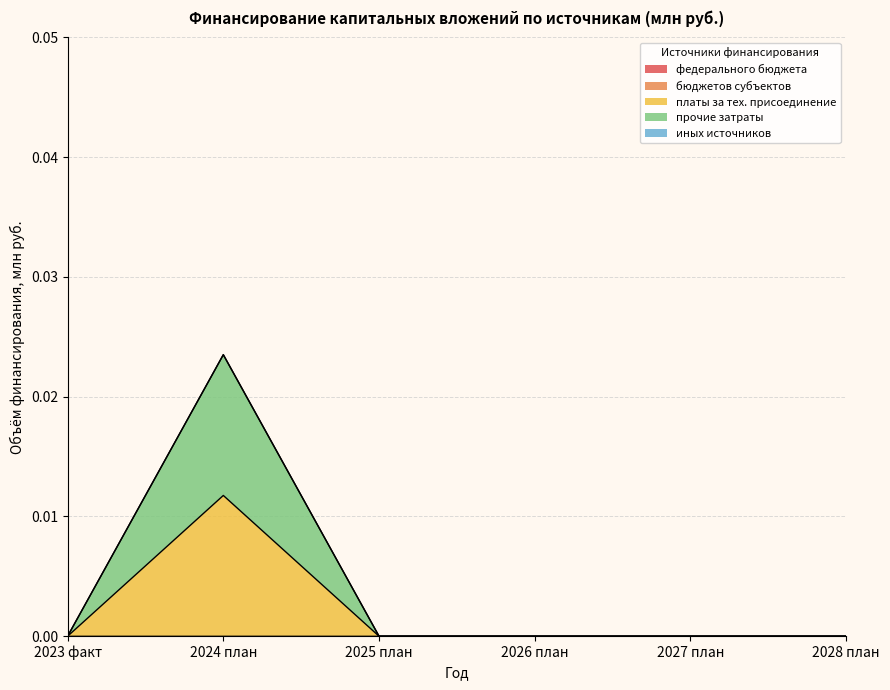

The платы за тех. присоединение series shows 0.0 at 2024 план. True or false?

True